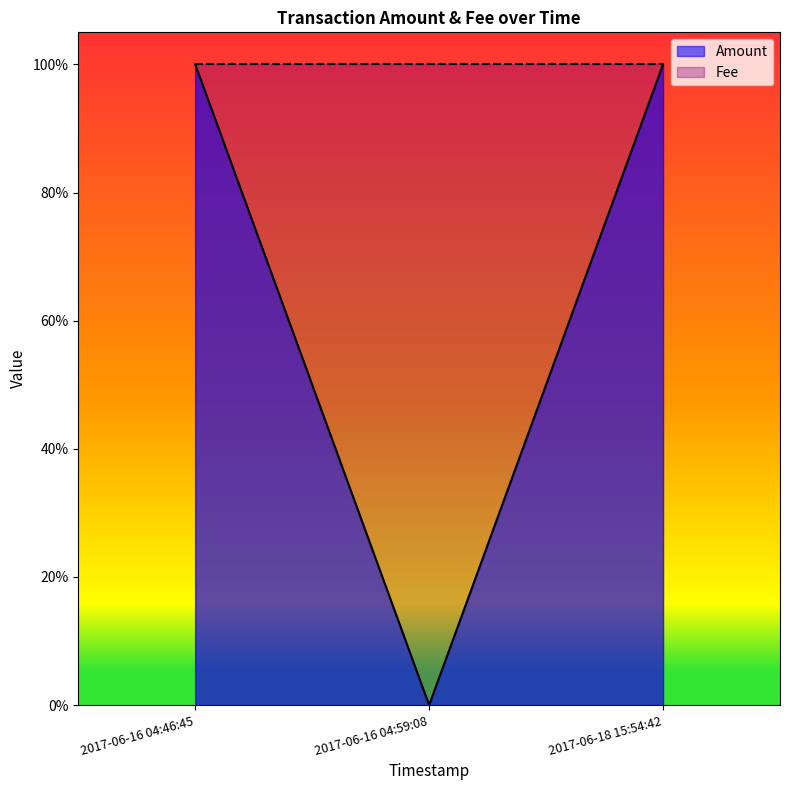

What is the average value?

1